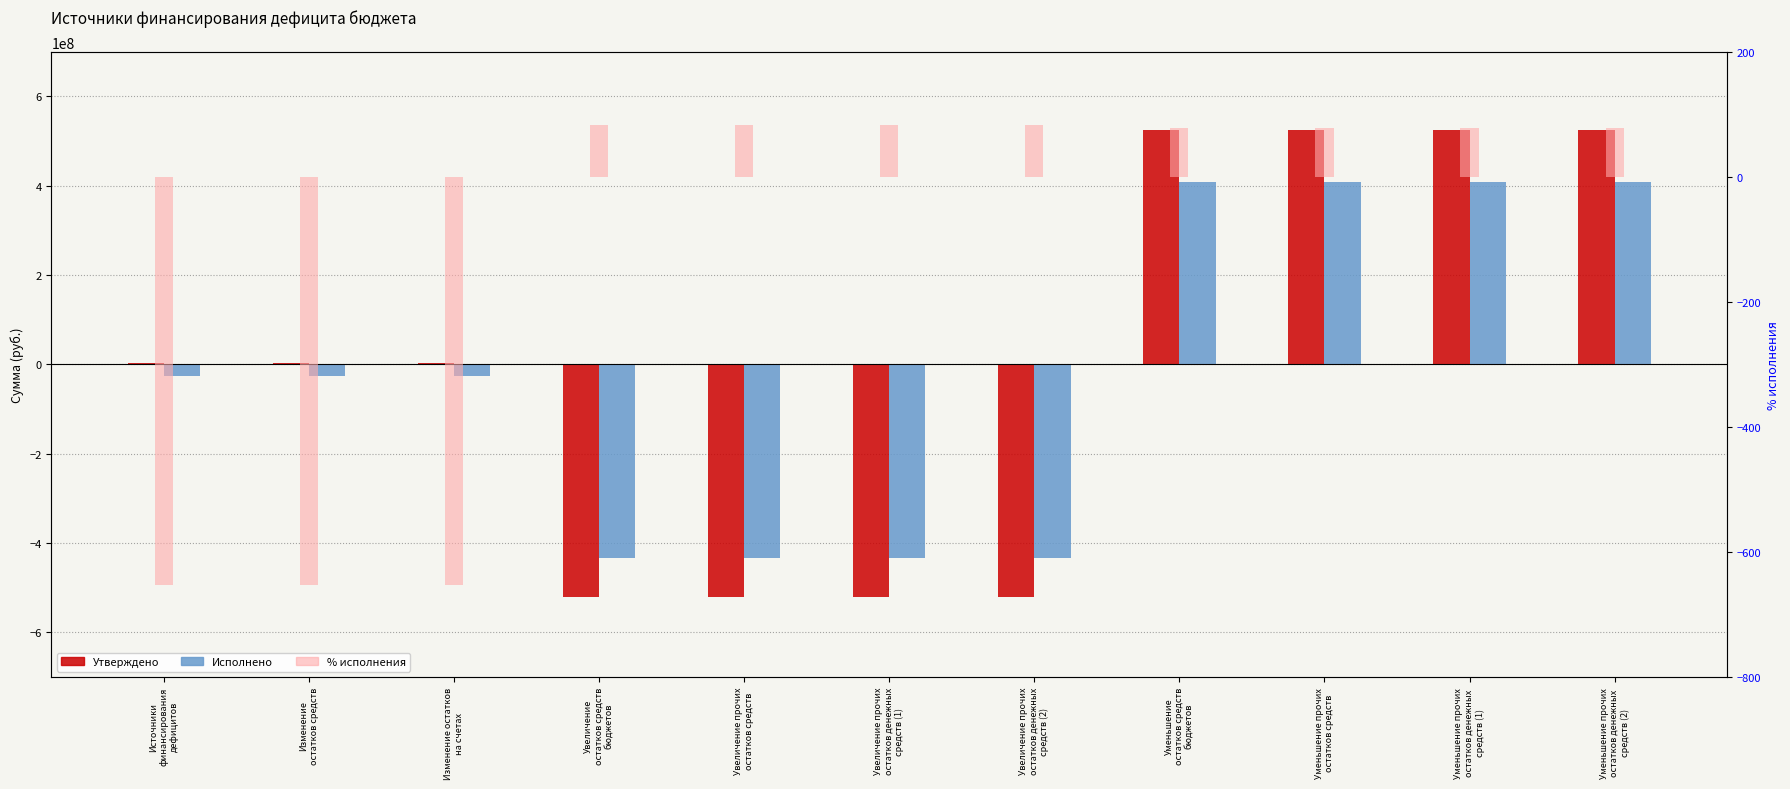

Does the chart contain stacked bars?

No